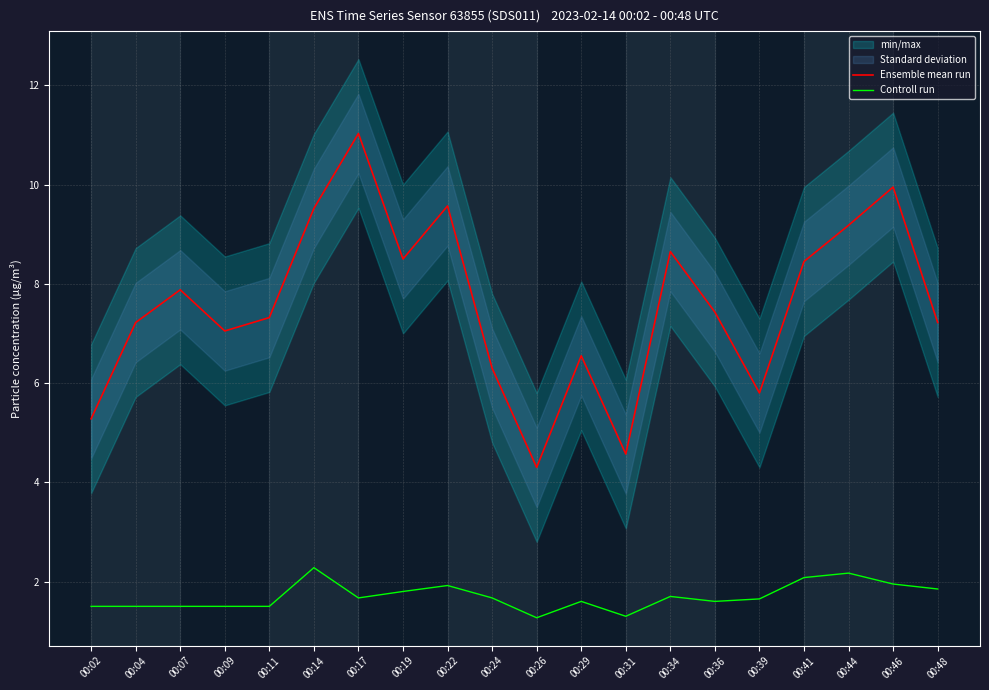

What is the value of the Controll run point at the 7th from the left?

1.7